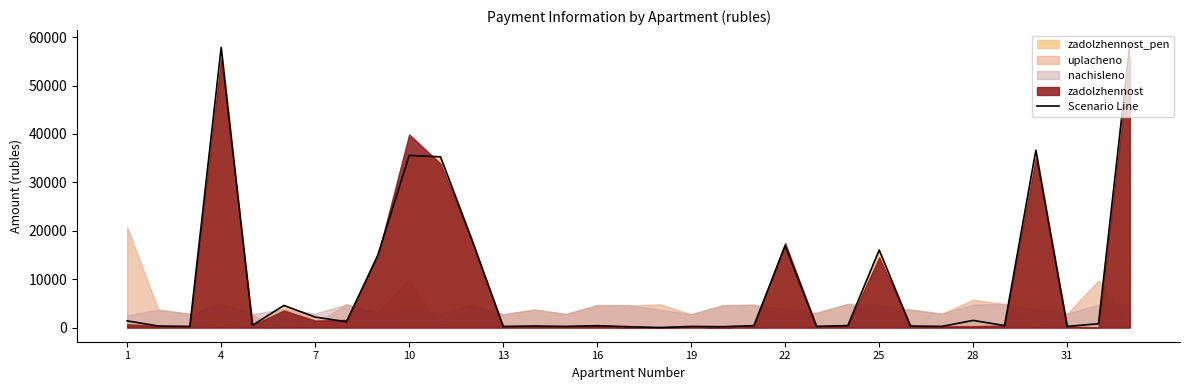

How many values exceed 409?

18